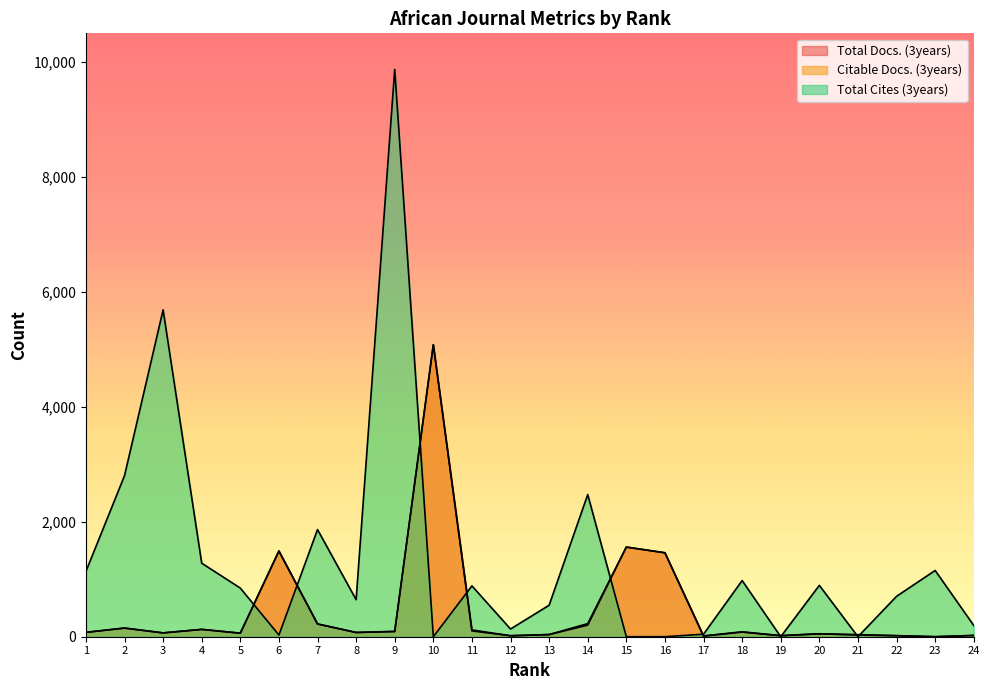

How many distinct data groups are displayed?

3